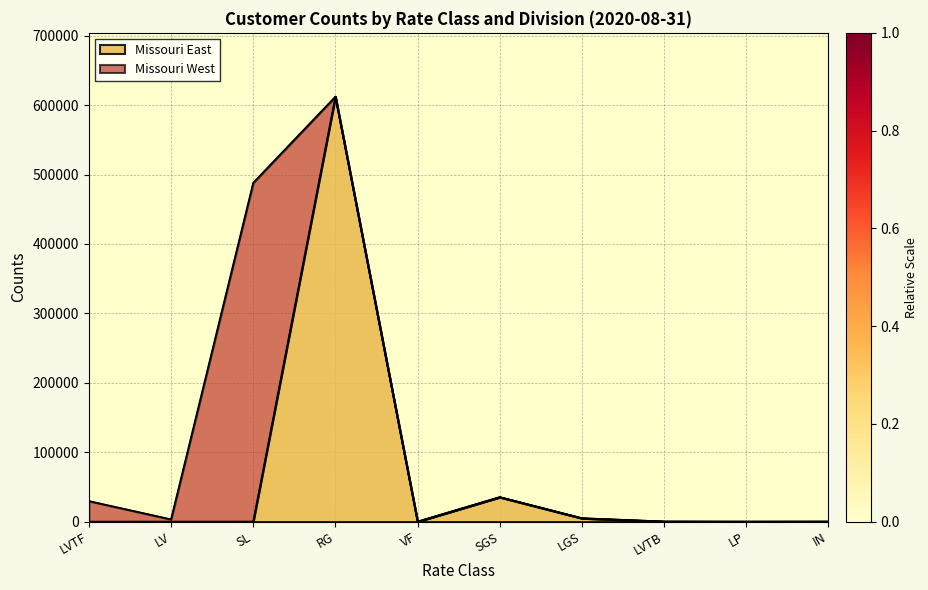

At which category does the chart reach its minimum across all series?

VF